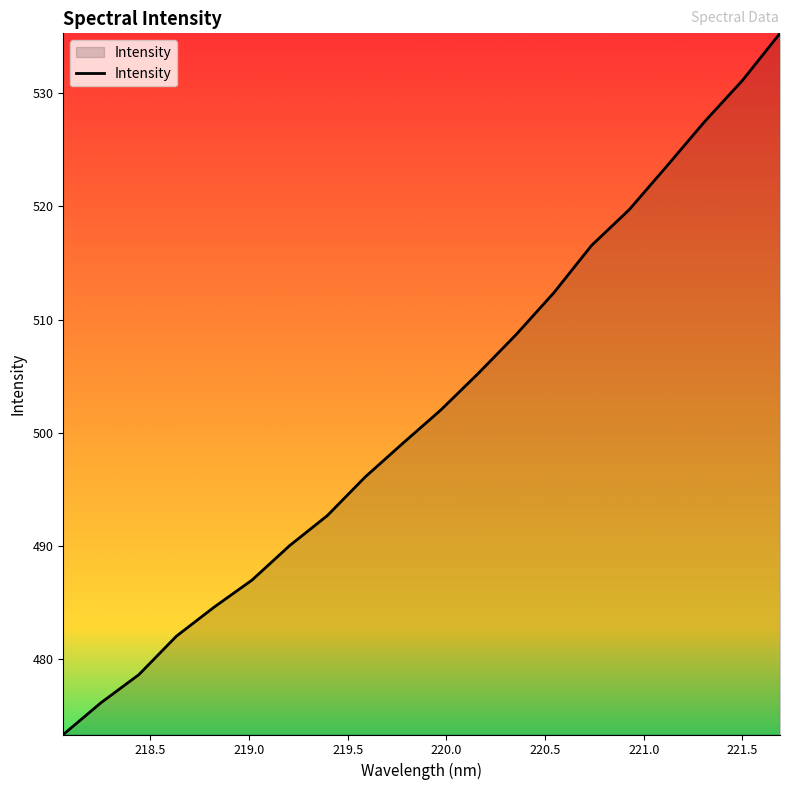

What is the minimum value shown in the chart?

473.4